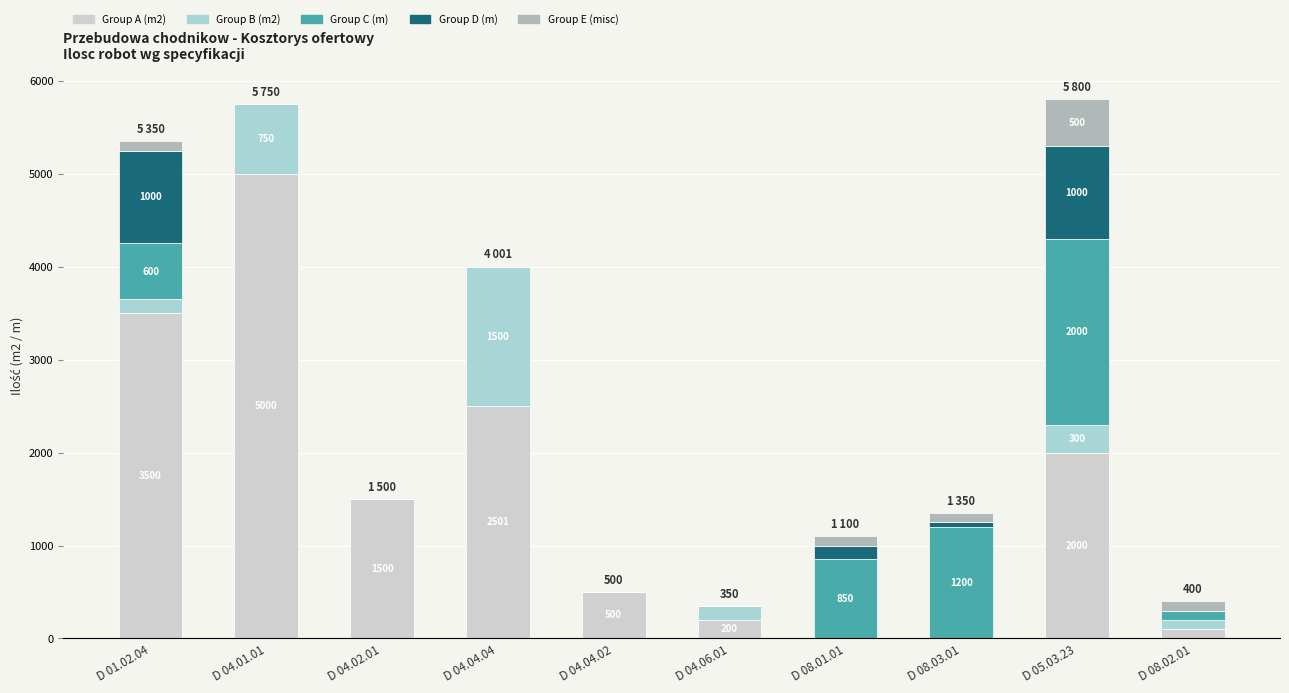

Which category has the highest value in the Group A (m2) series?

D 04.01.01